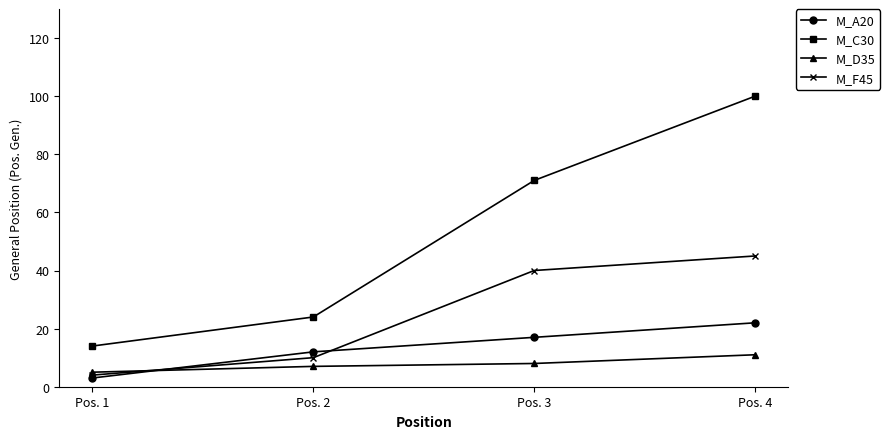

At which label does M_F45 reach its minimum?

Pos. 1